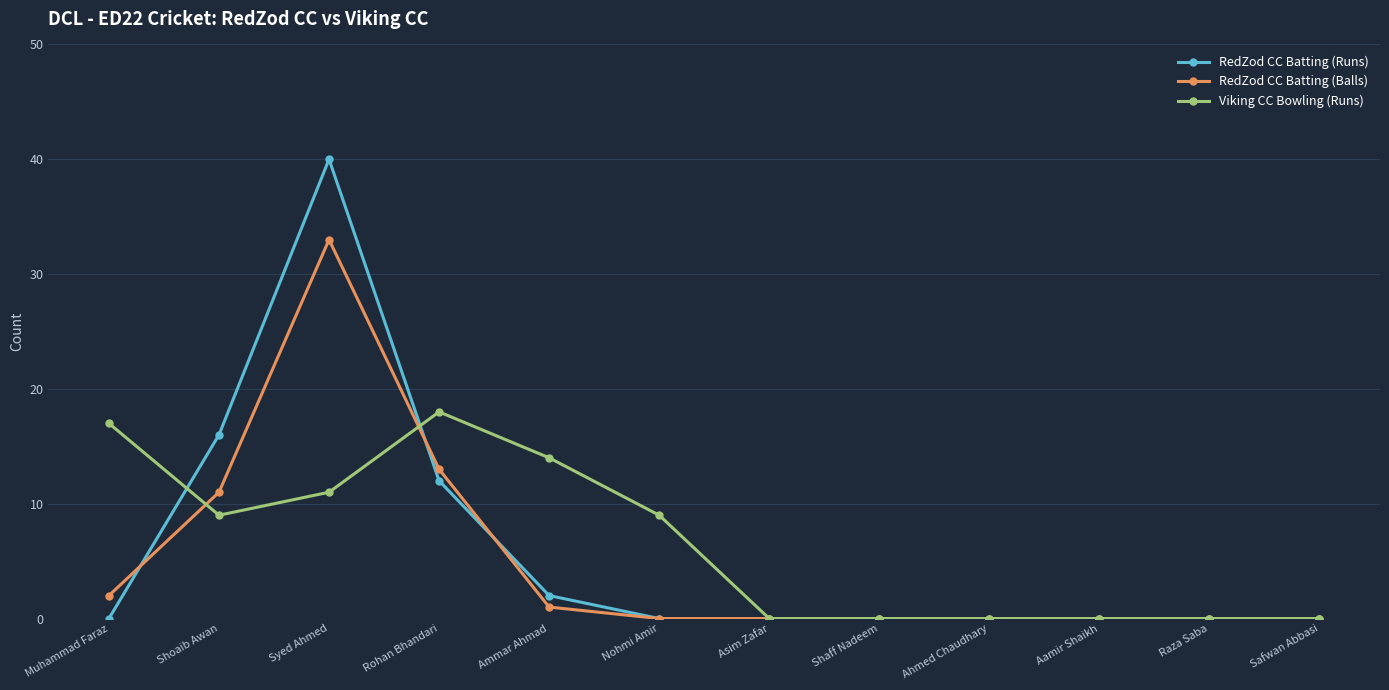

Where do RedZod CC Batting (Balls) and Viking CC Bowling (Runs) first cross each other?

Muhammad Faraz and Shoaib Awan